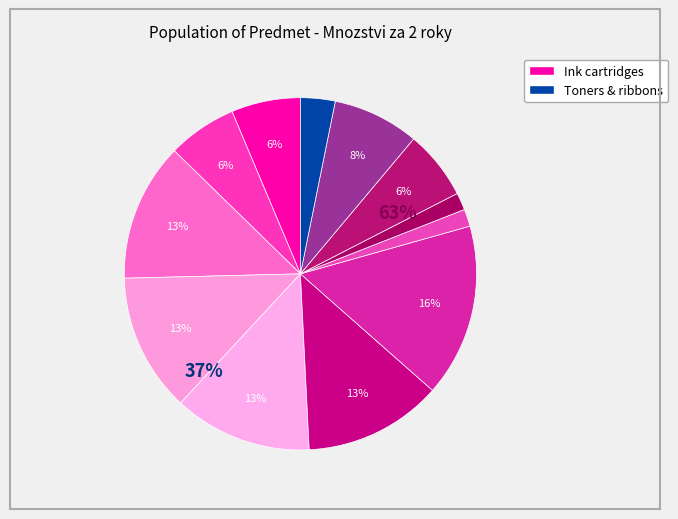

To the nearest percent, what is the combined percentage of HP 29 color ink. and Canon C-EXV33 toner?

13%